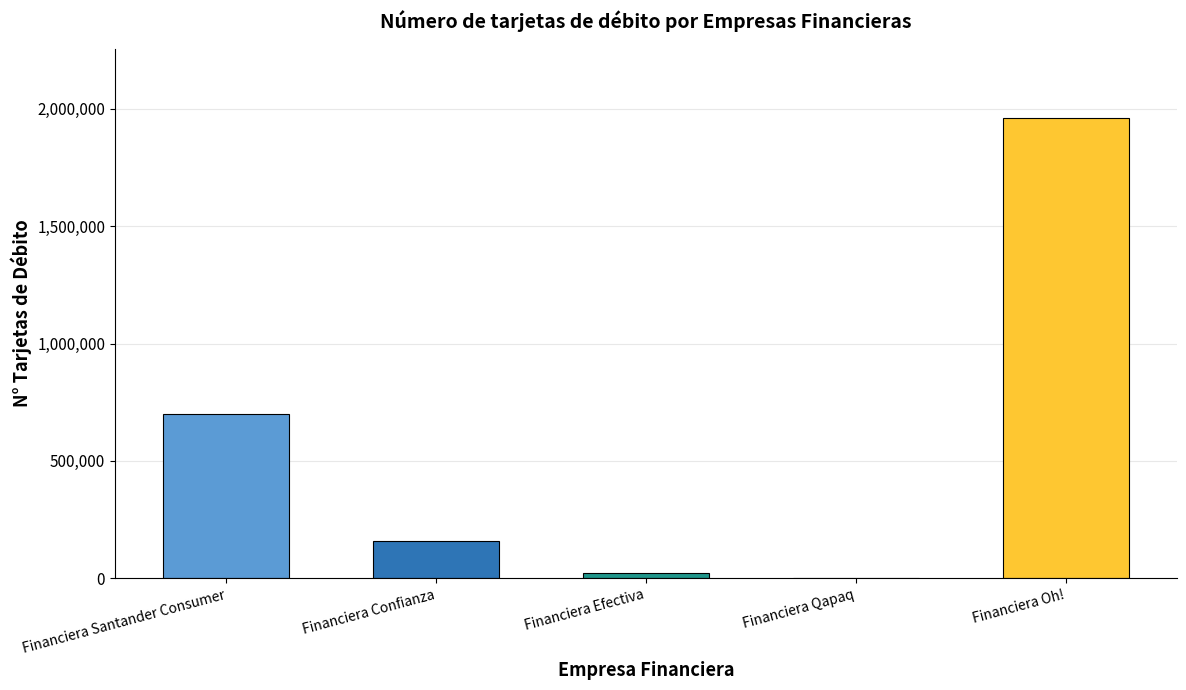

The value at Financiera Efectiva is 23532. True or false?

True